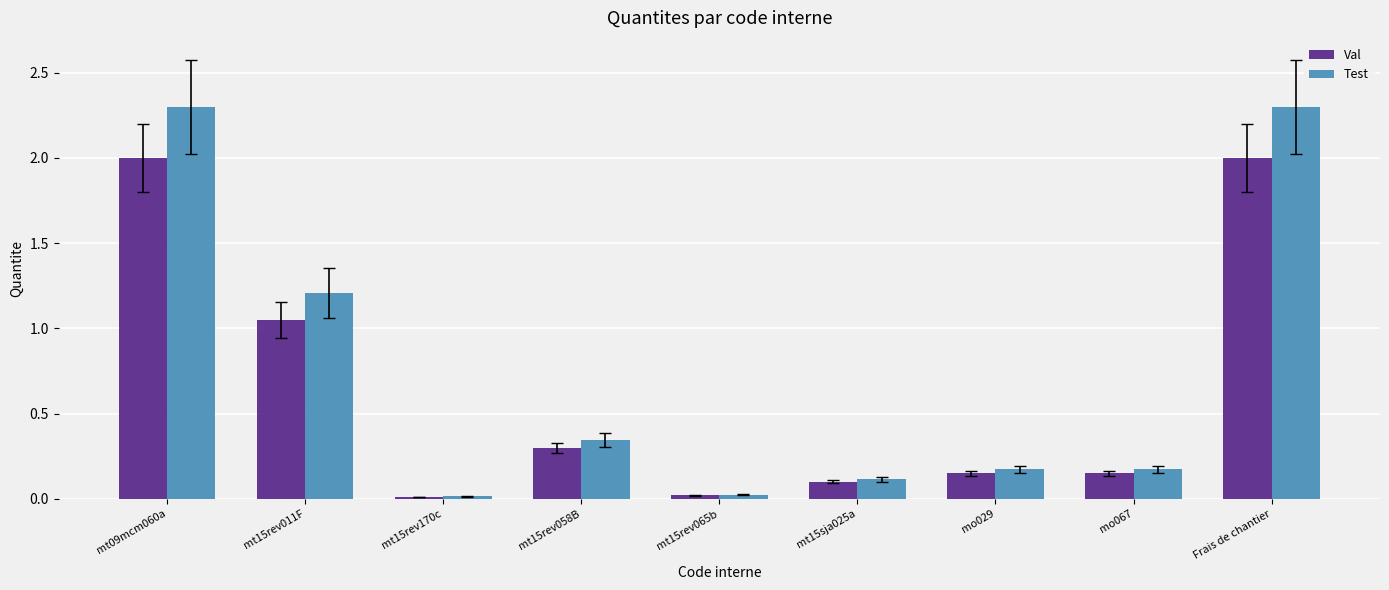

What is the difference between the second highest and second lowest values in the Test series?

2.3